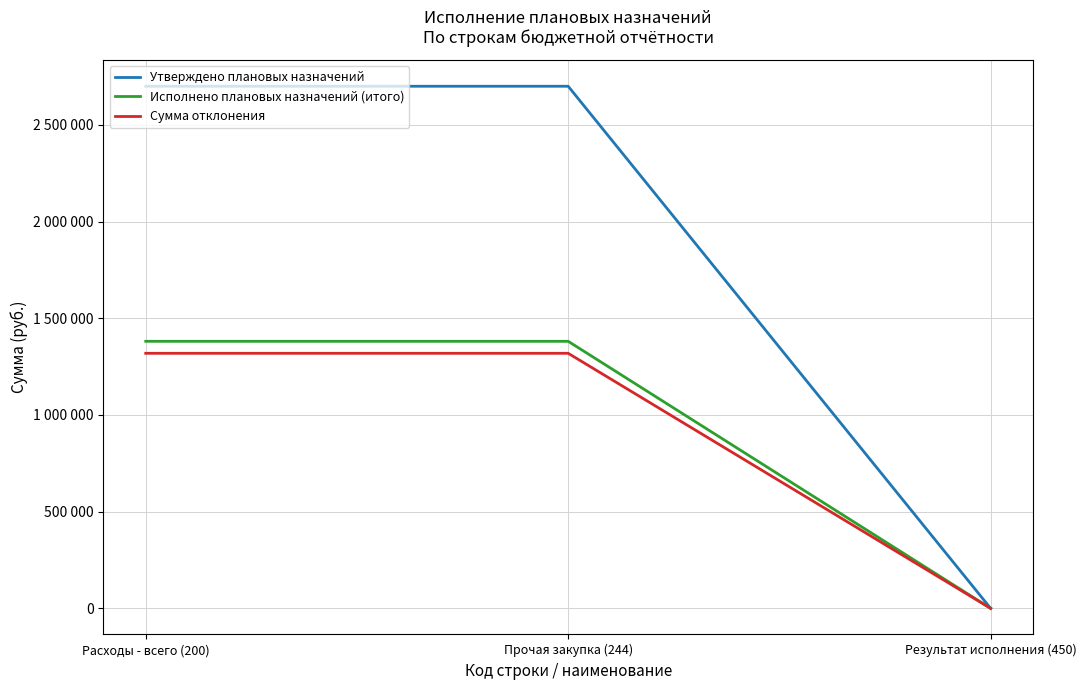

Which series changed the most between Прочая закупка (244) and Результат исполнения (450)?

Утверждено плановых назначений